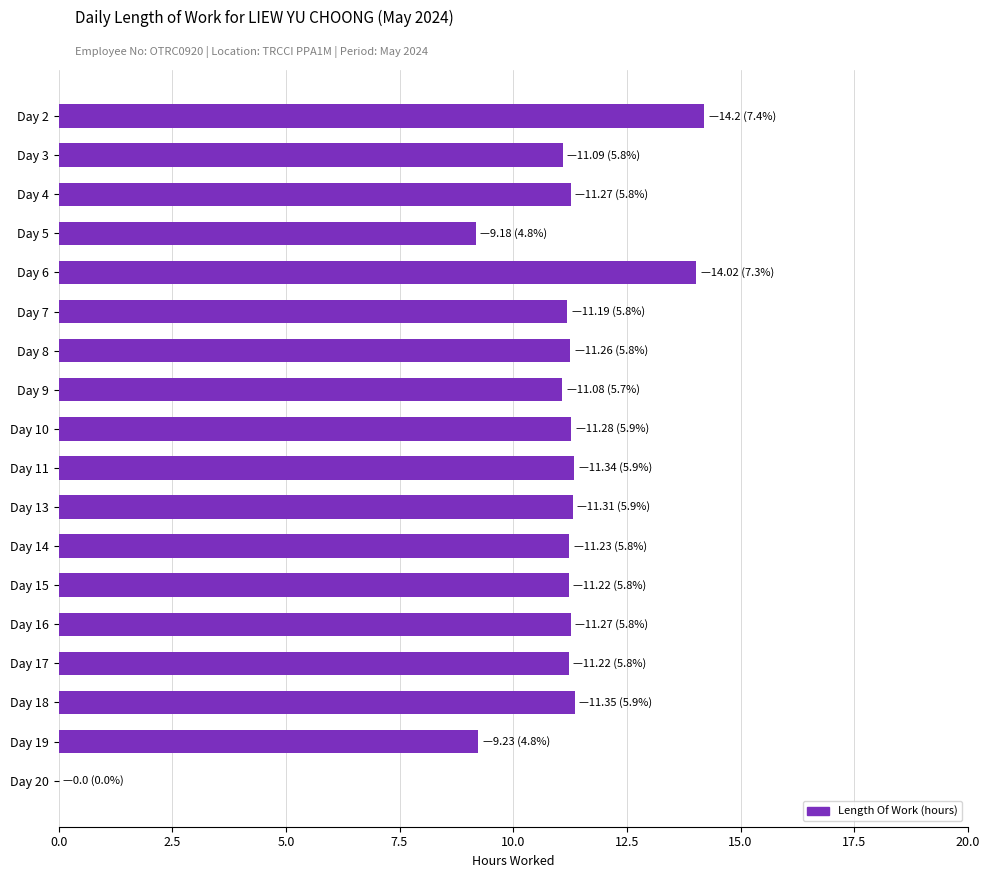

What is the ratio of the value at Day 17 to the value at Day 5?

1.2